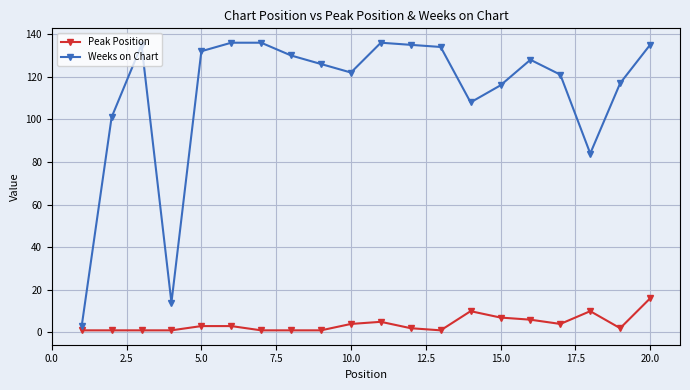

What is the minimum value shown in the chart?

1